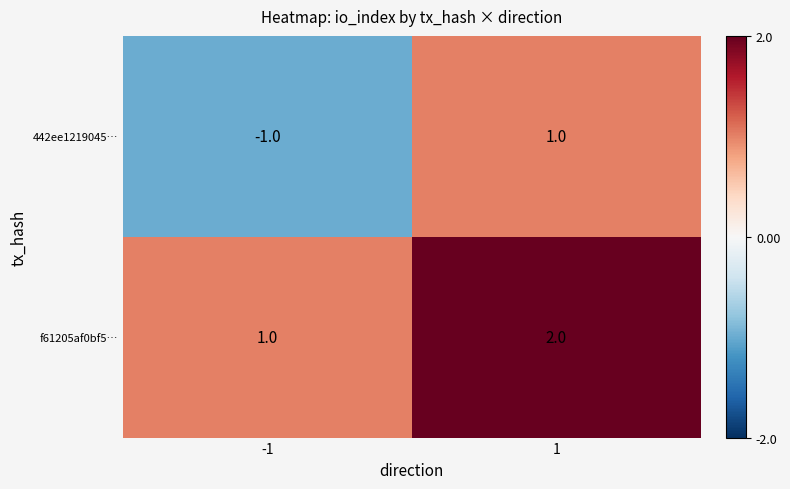

Is the value of 442ee1219045… at -1 greater than the value of f61205af0bf5… at 1?

No